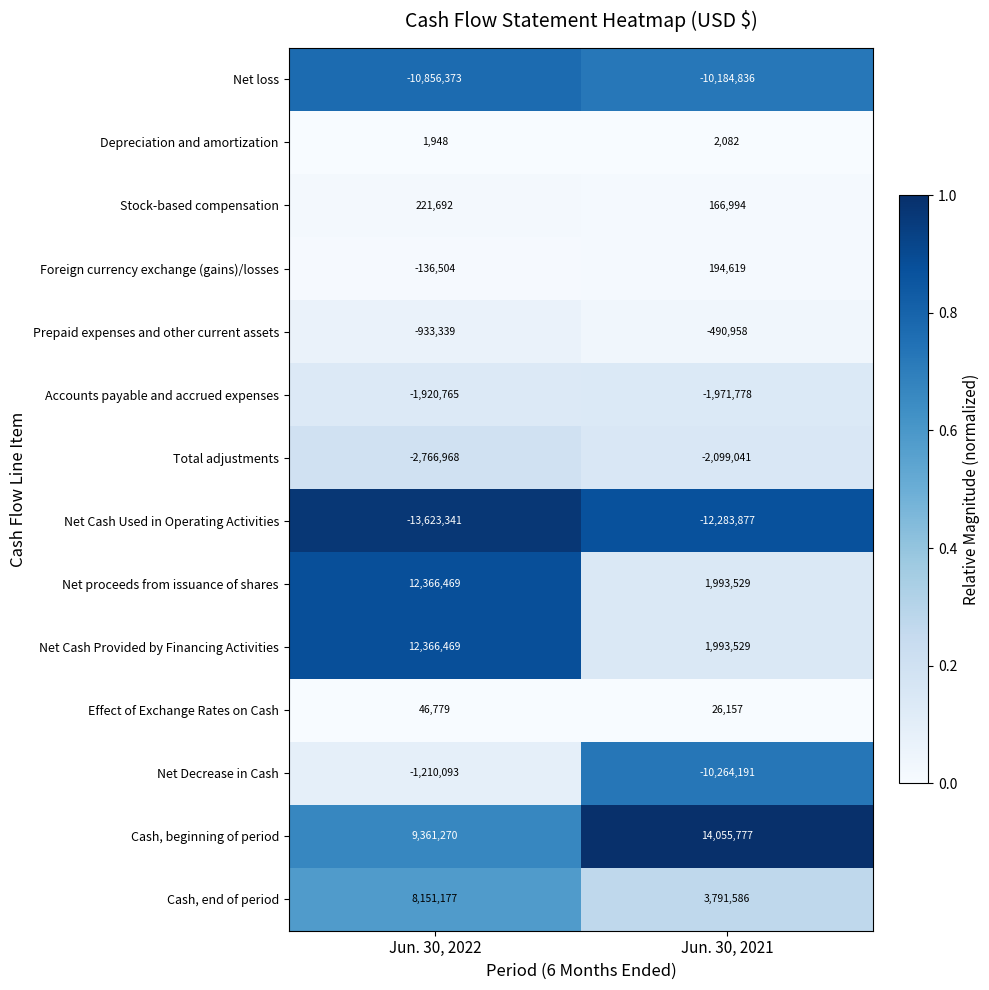

Which category has the lowest value across all series?

Jun. 30, 2022